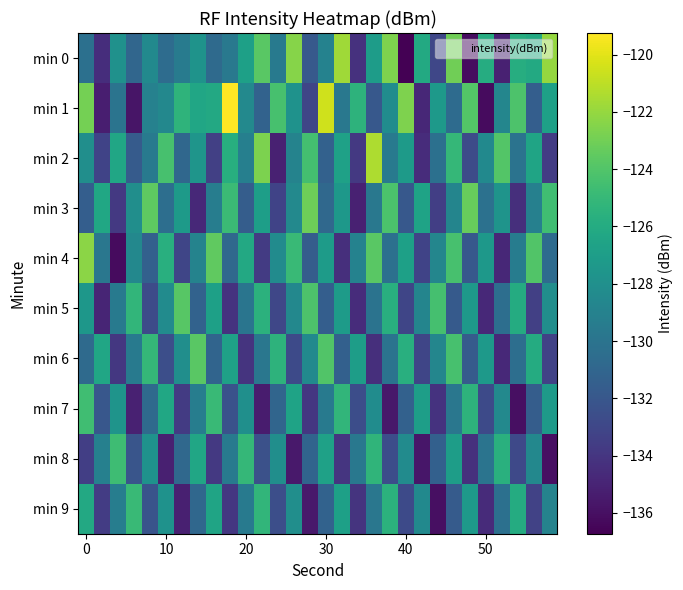

Rank the series by their maximum value, from highest to lowest.

min 1, min 2, min 0, min 4, min 3, min 6, min 5, min 7, min 8, min 9